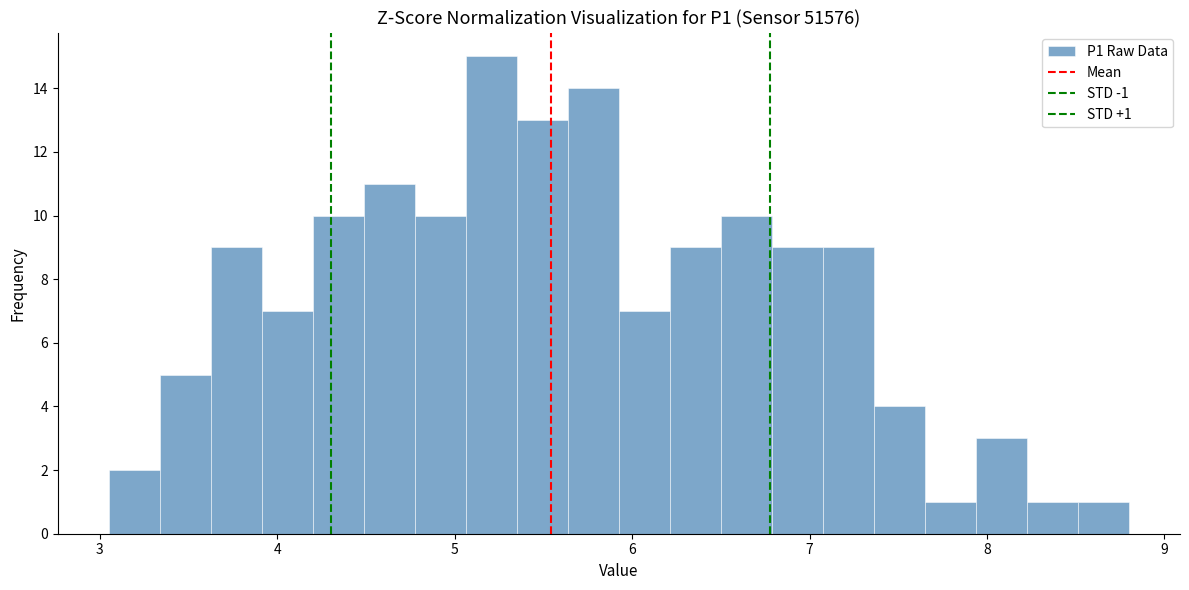

Read against the x-axis, roughly where is the centre of the tallest bar?

5.2